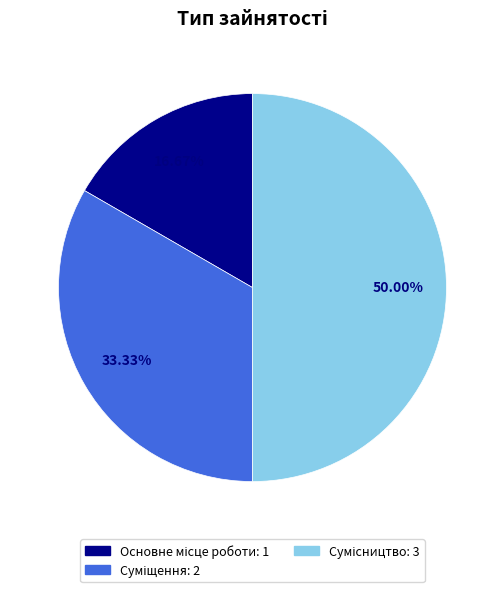

Is it true that Сумісництво is 50% of the pie?

True